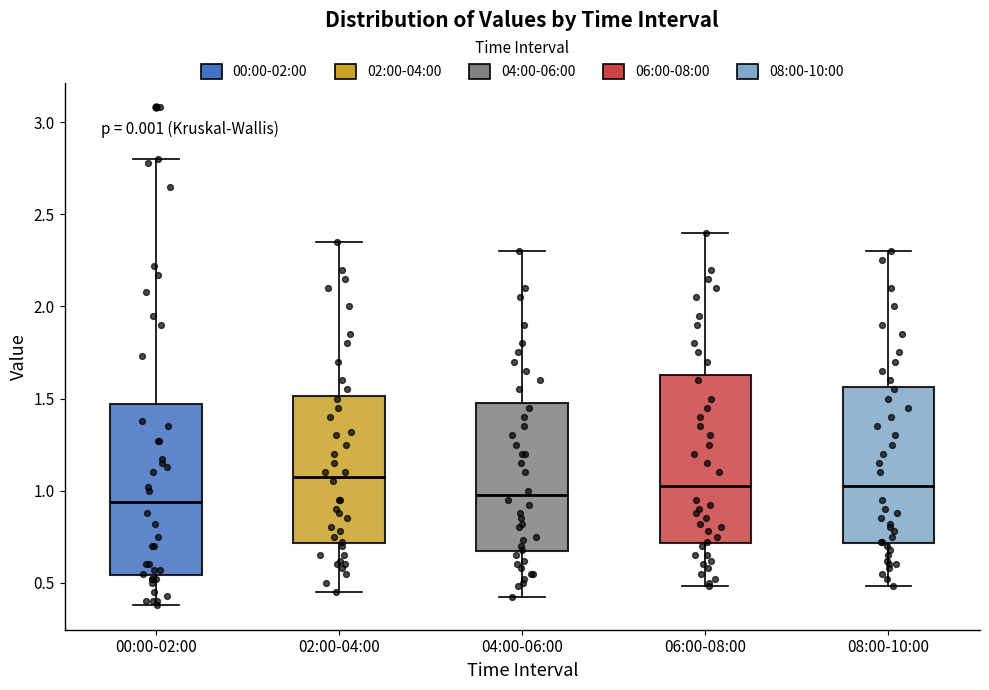

Which box's median line is the highest?

02:00-04:00